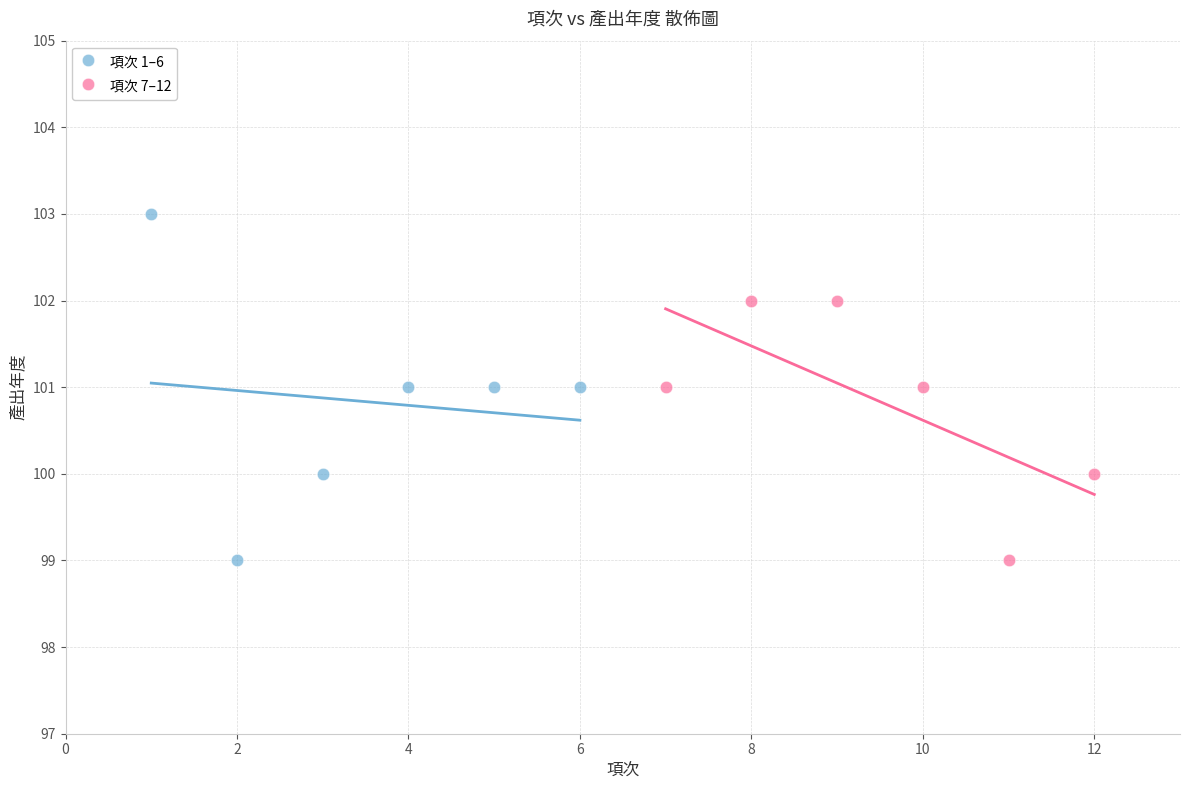

Which series has the widest spread of Y values?

項次 1–6